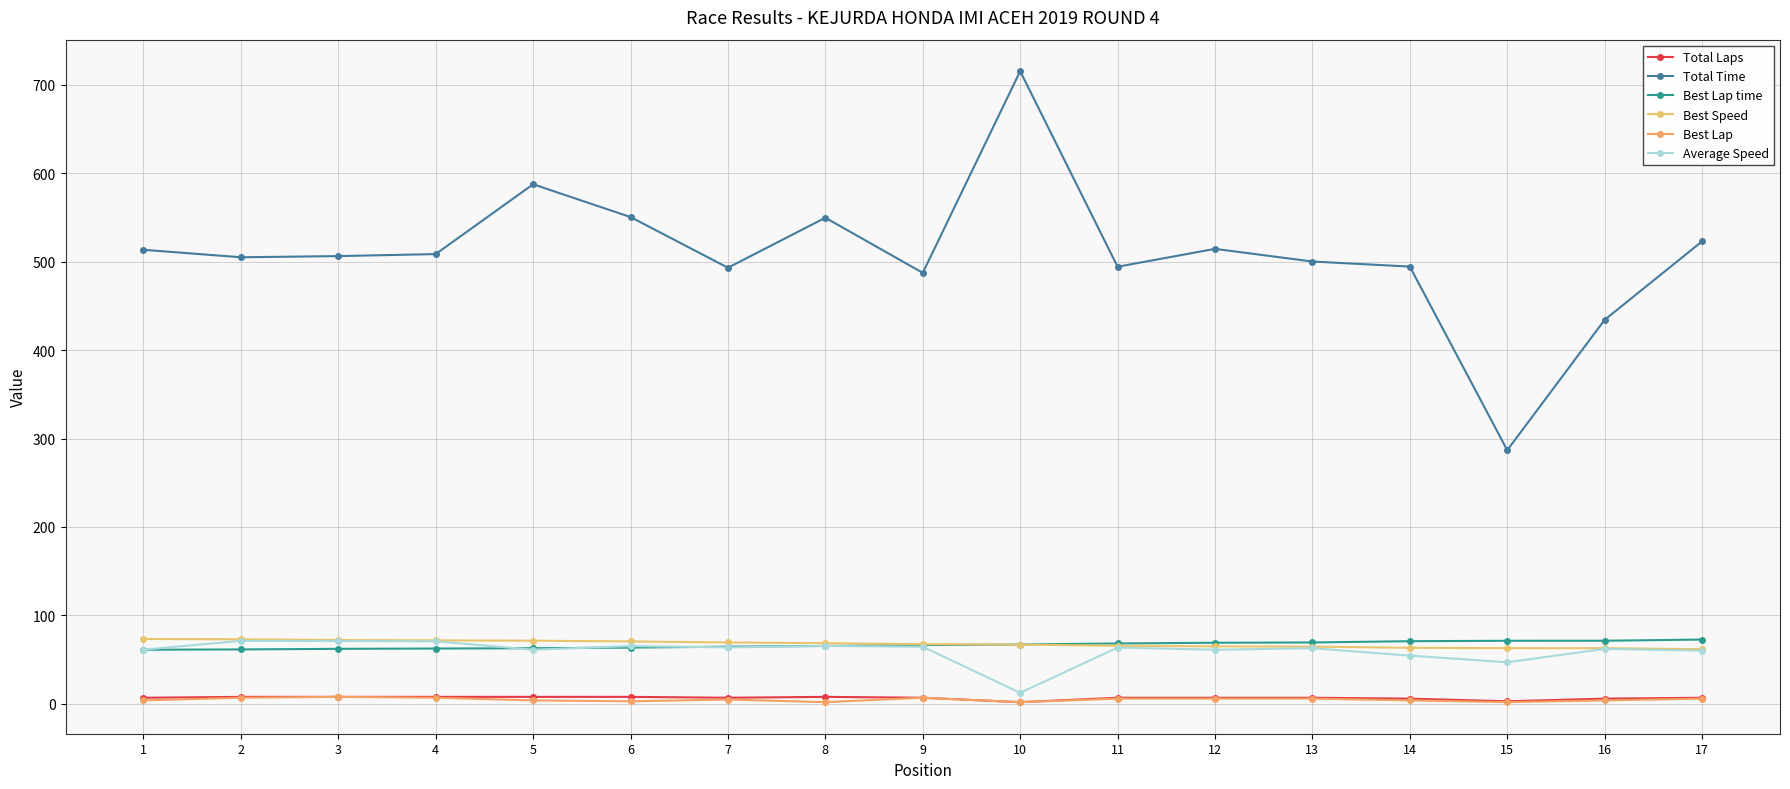

Is the value of Best Speed at 17 greater than the value of Average Speed at 10?

Yes